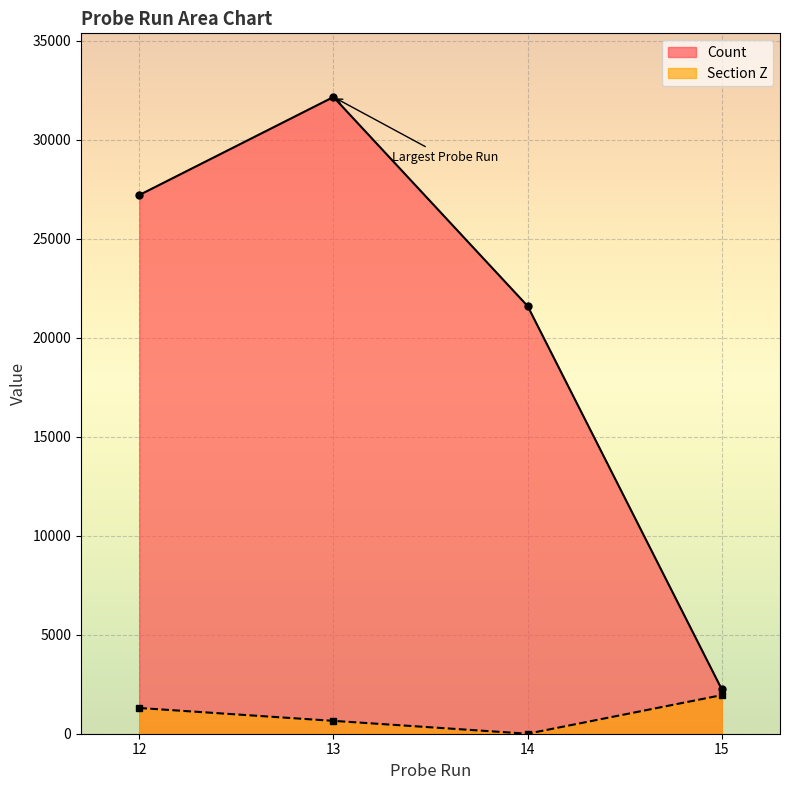

At 12, list the series in order from smallest to largest.

Section Z, Count